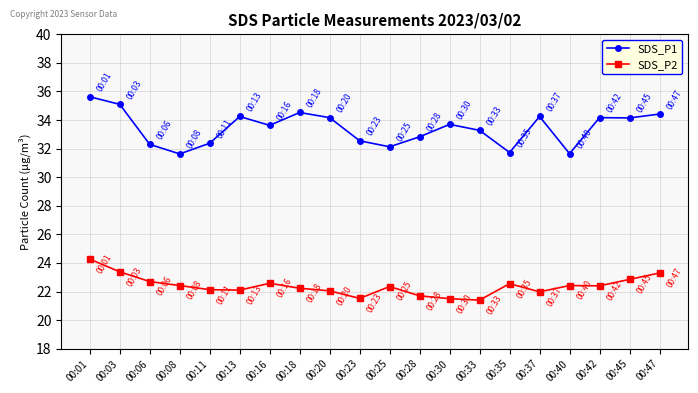

At how many categories does at least one series exceed 32?

17